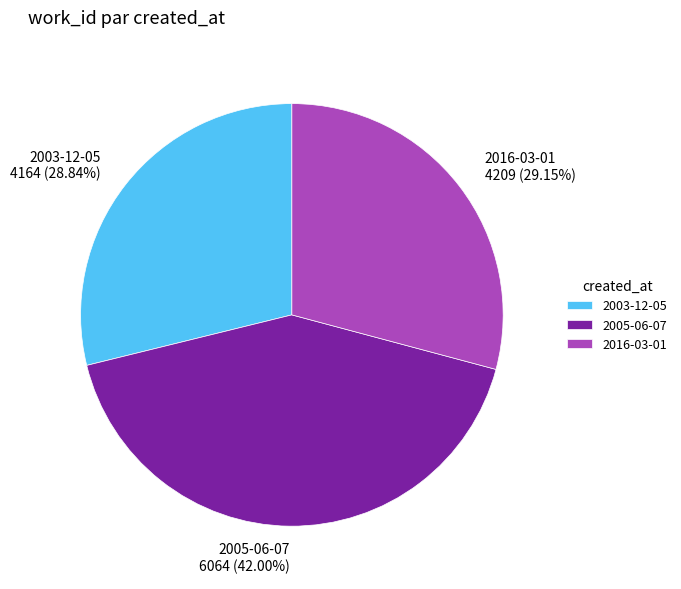

Count the number of slices in the pie.

3